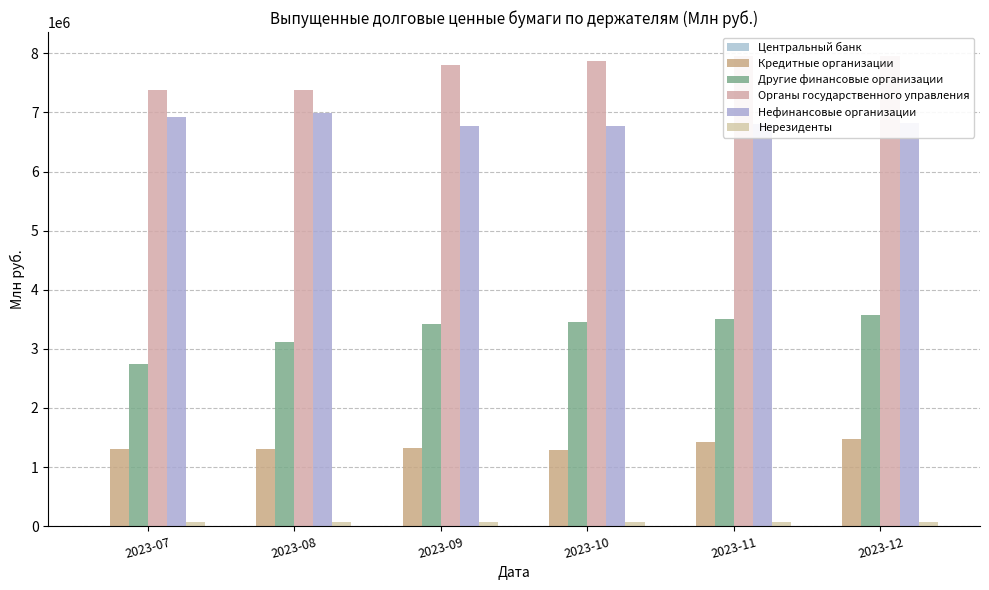

How many groups of bars are there?

6